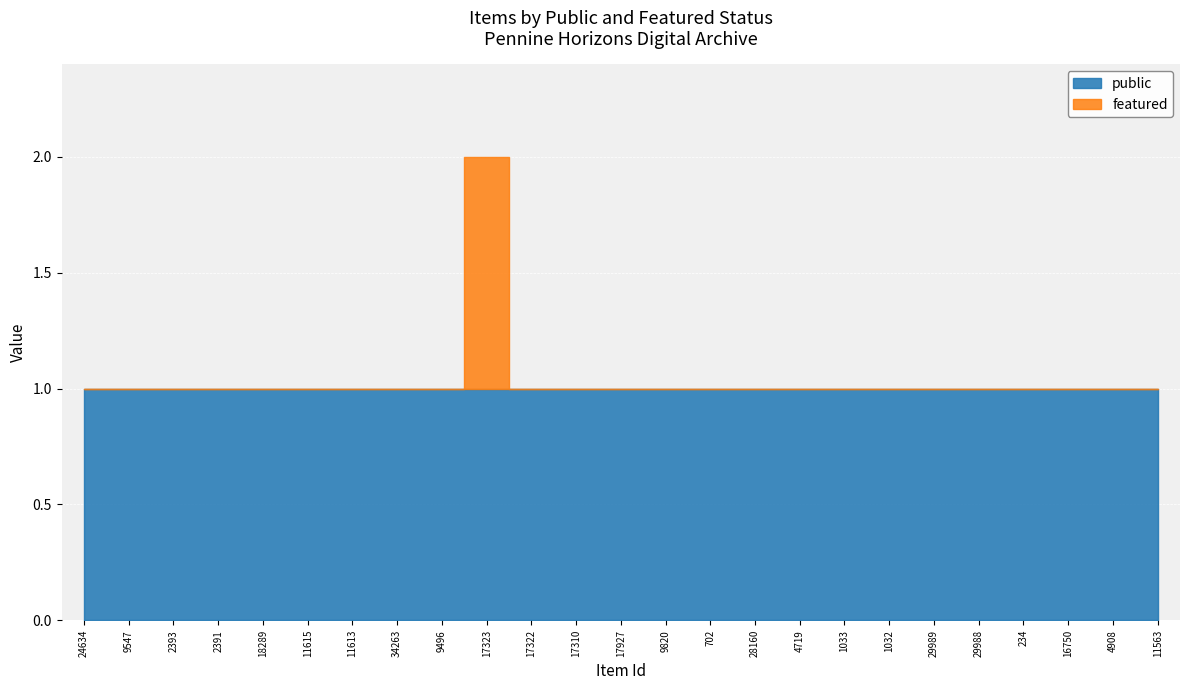

Rank the series by their maximum value, from lowest to highest.

public, featured